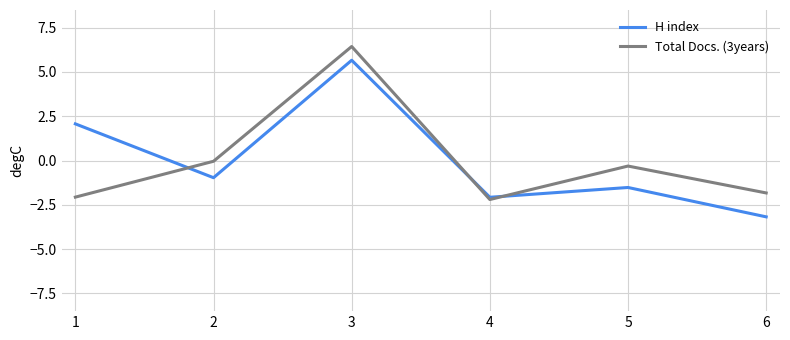

Does the chart have visible grid lines?

Yes